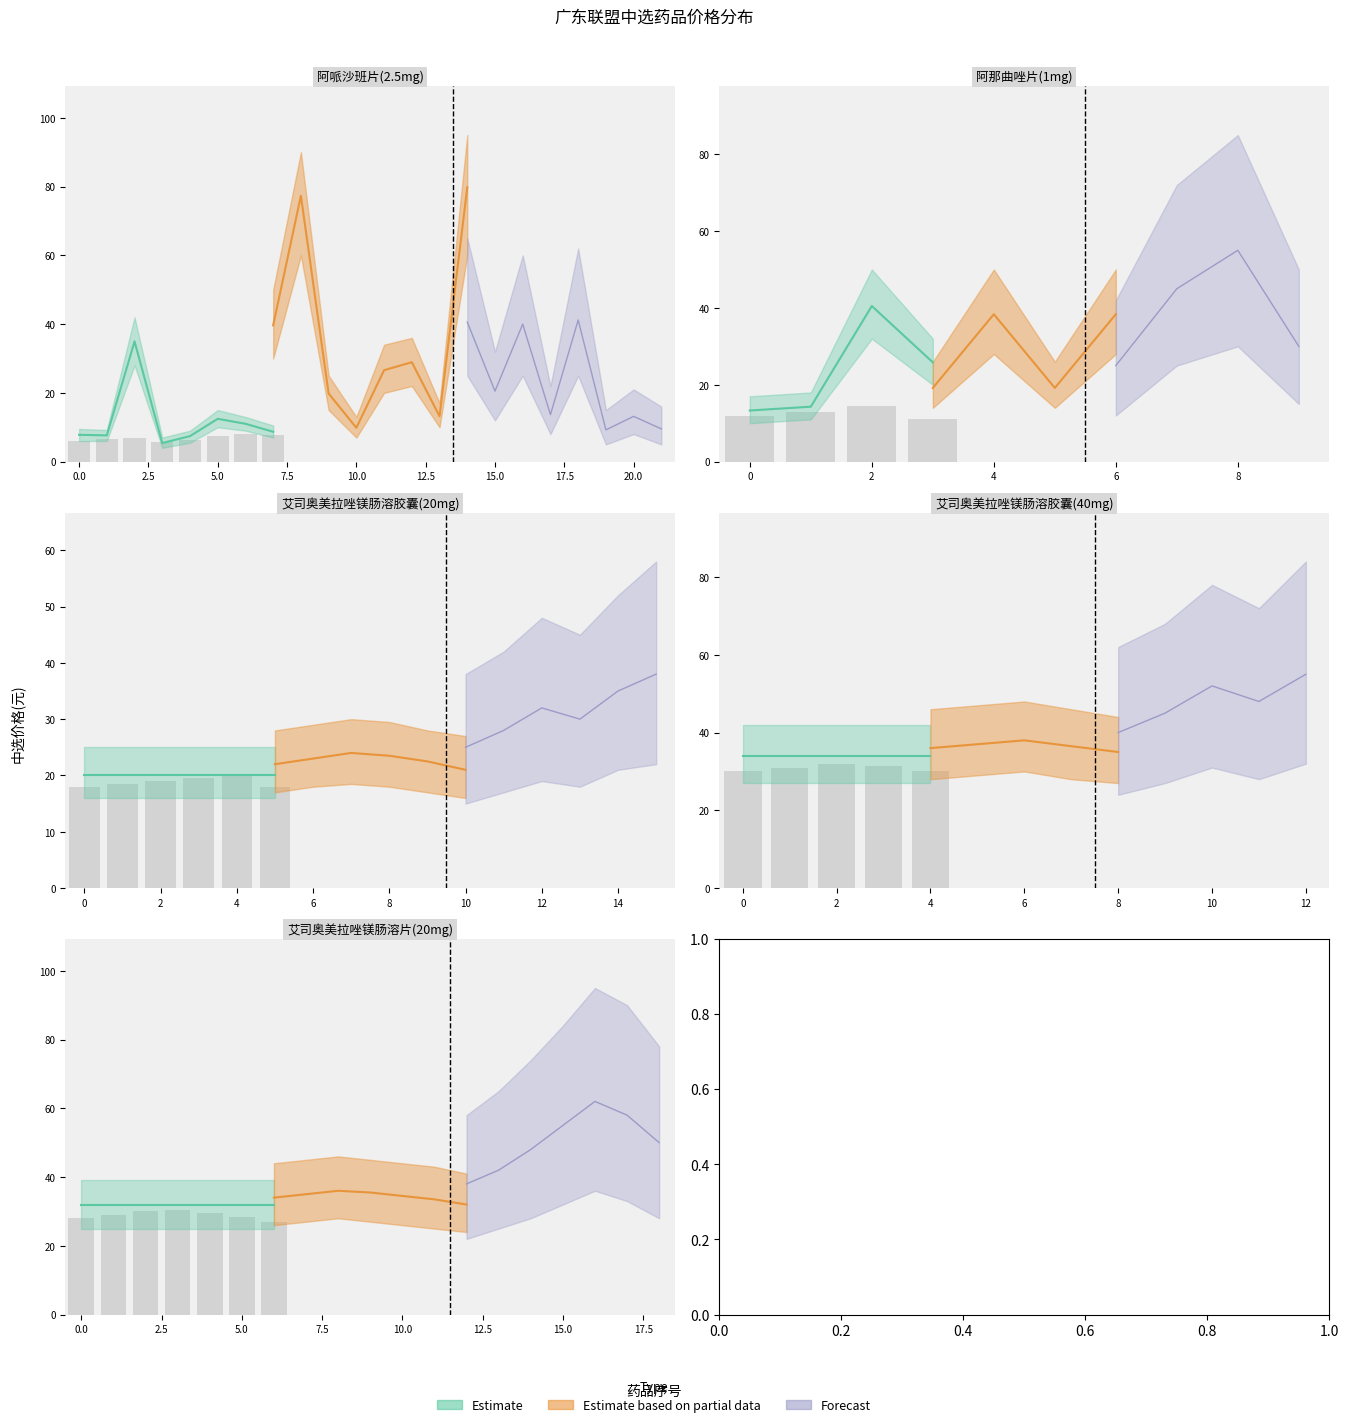

List the labels in order of 中选价格_forecast value, smallest first.

0, 8, 1, 9, 4, 6, 12, 11, 2, 14, 13, 7, 10, 3, 5